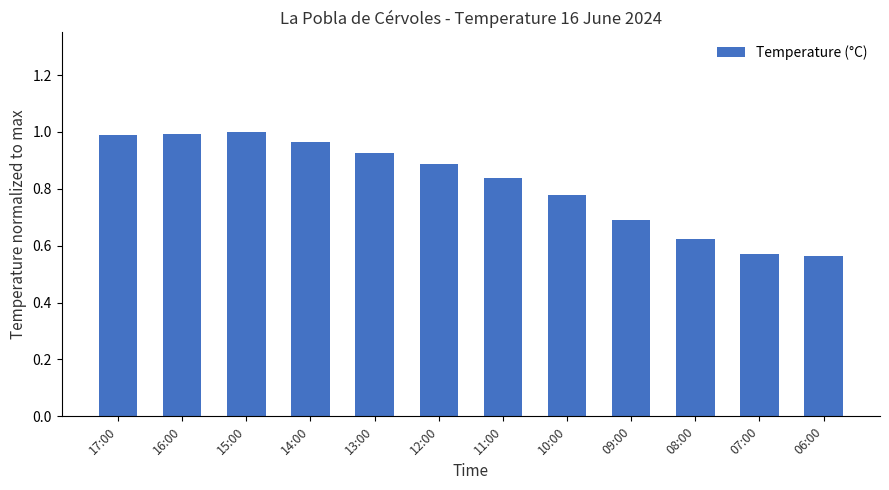

What position from the right is 16:00?

11